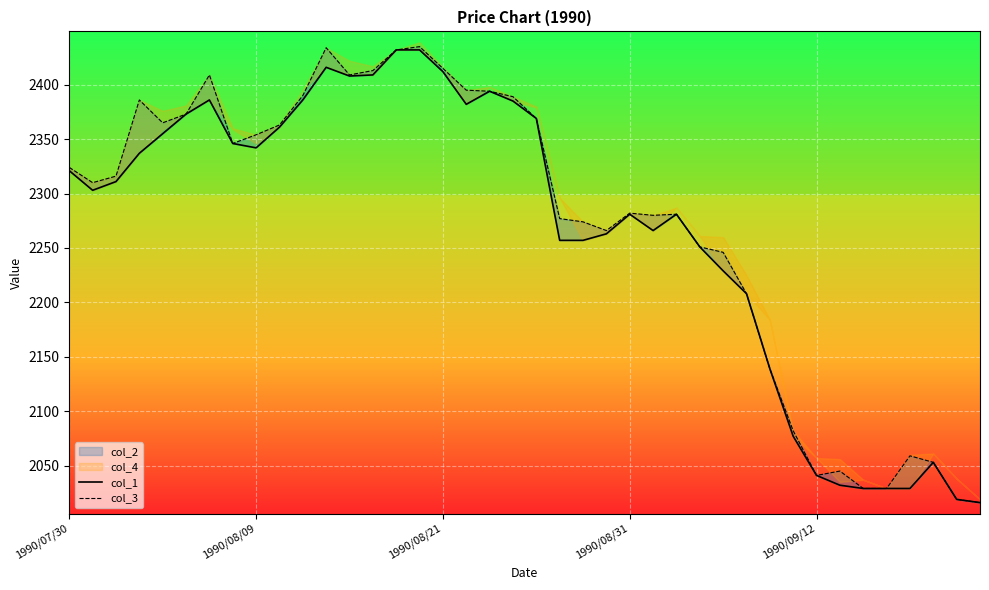

What is the maximum value for col_3?

2435